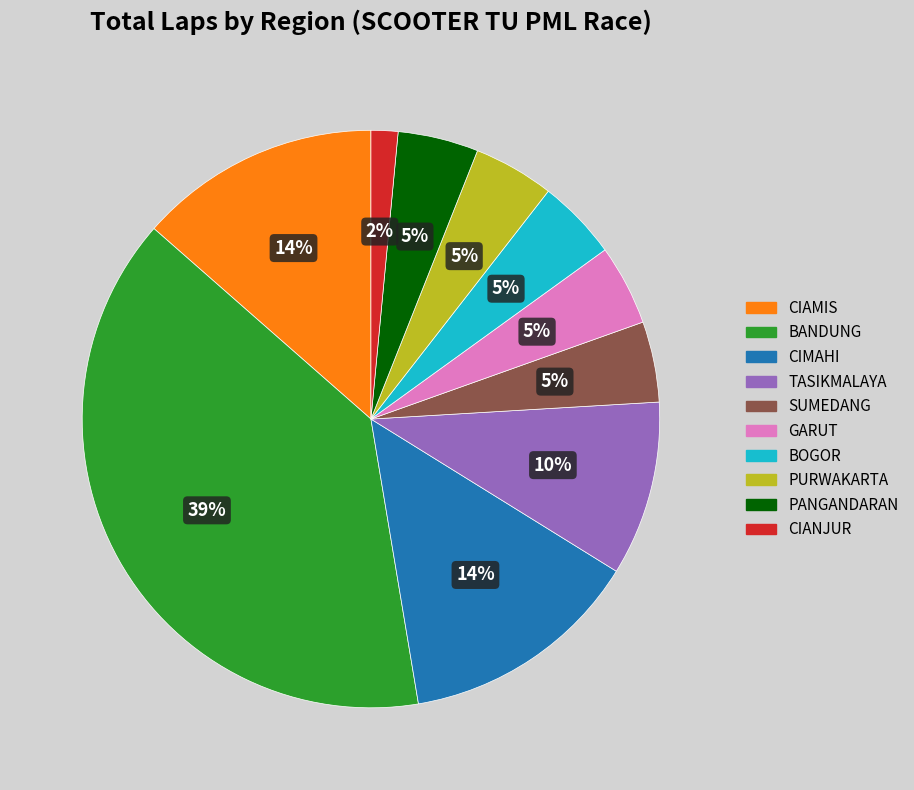

What percentage is the CIANJUR slice, to the nearest percent?

2%